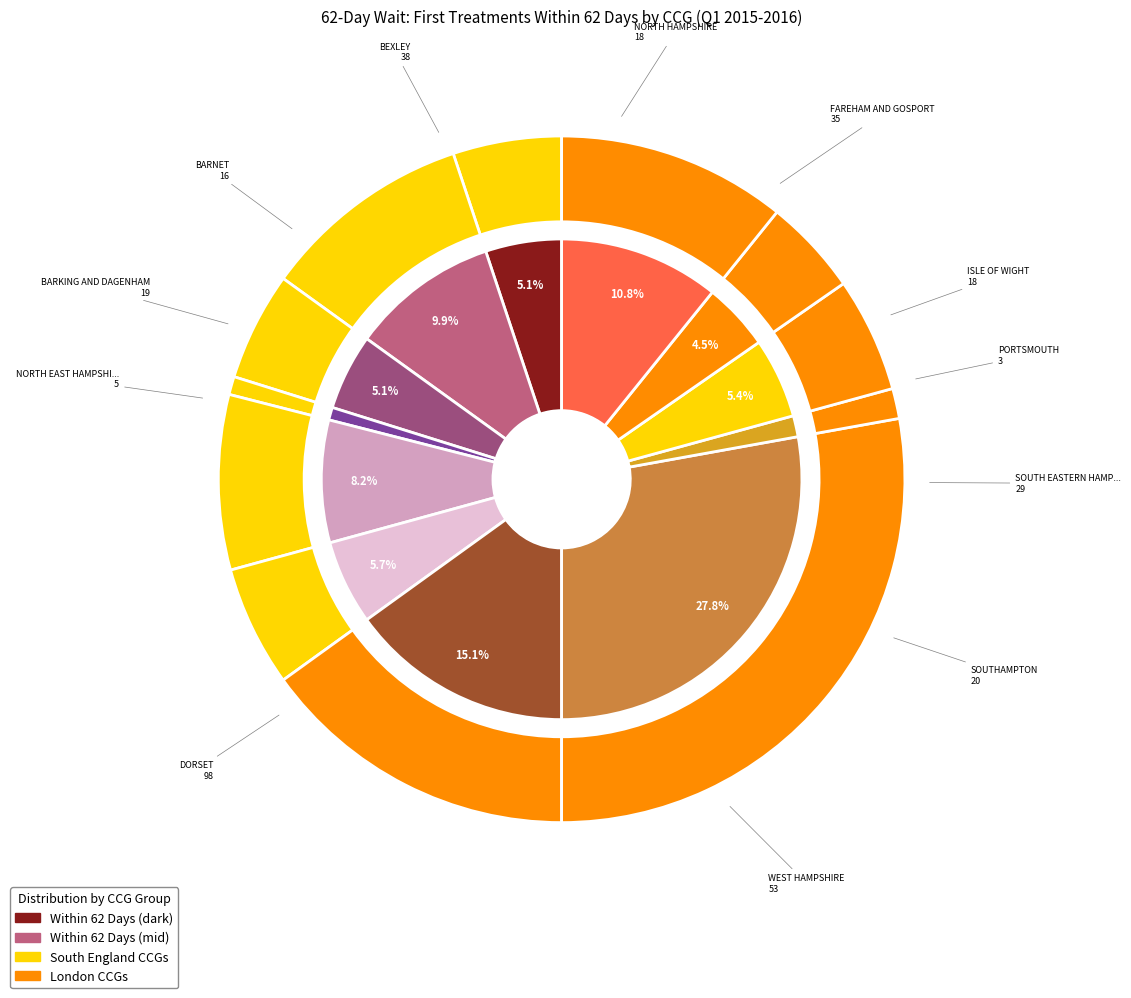

Between NHS BARNET CCG and NHS NORTH EAST HAMPSHIRE AND FARNHAM CCG, which is larger?

NHS BARNET CCG